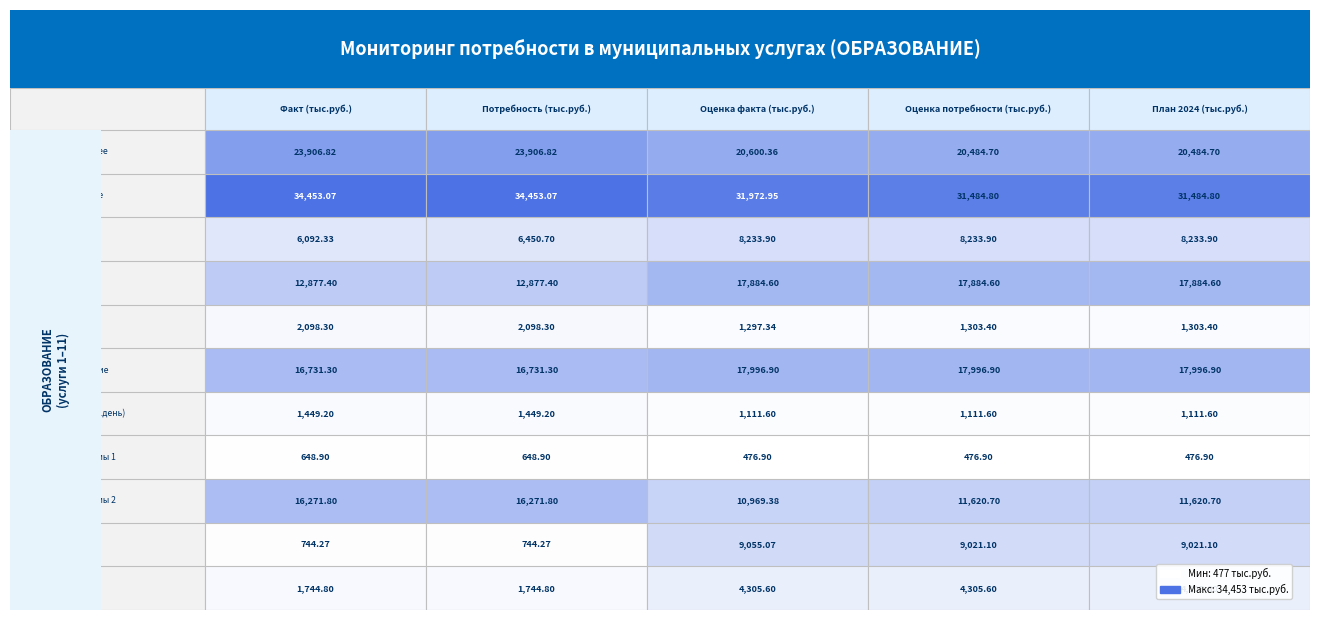

How many series are shown in this chart?

11